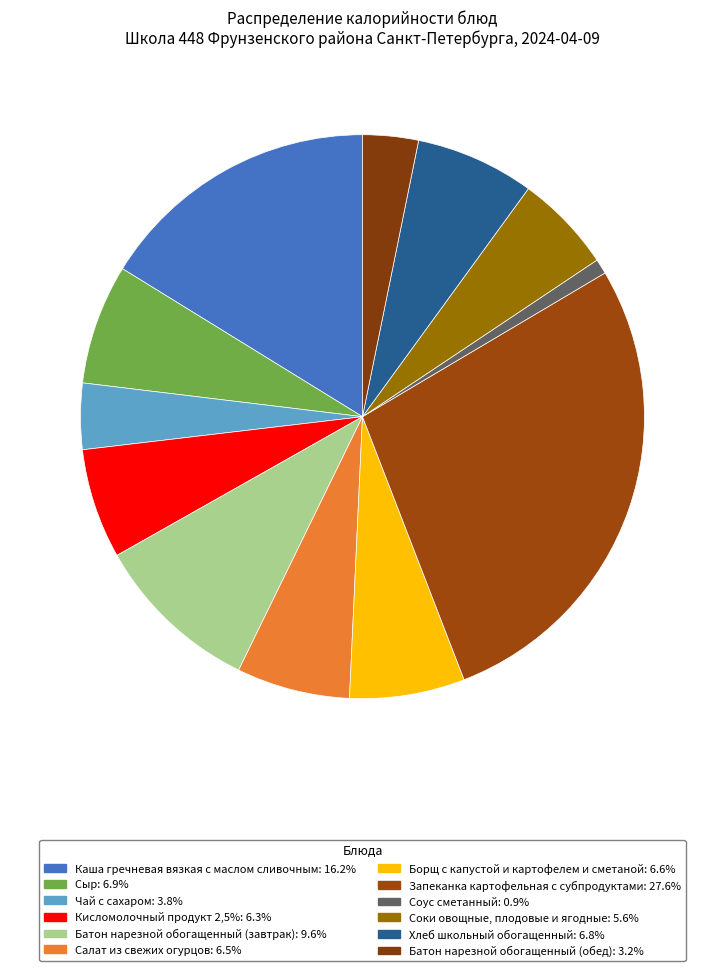

Approximately how many times larger is the value at Борщ с капустой и картофелем и сметаной compared to Соки овощные, плодовые и ягодные?

1.2